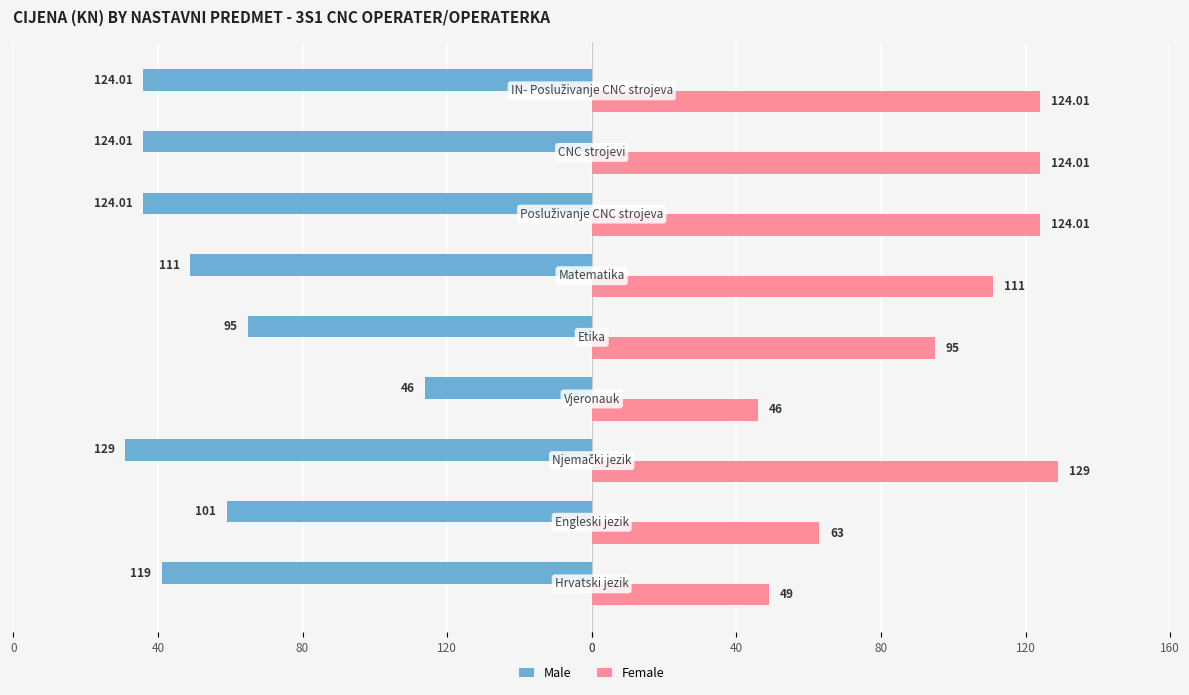

What is the difference between the maximum and minimum values in the Male series?

83.0